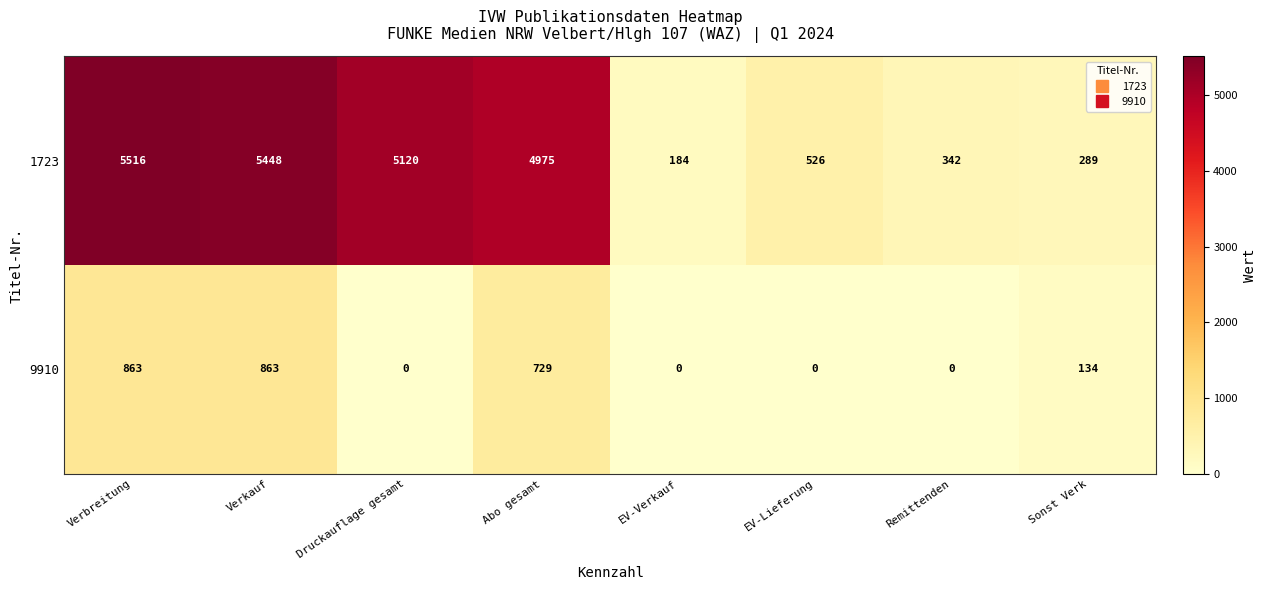

How many categories are shown in the chart?

8